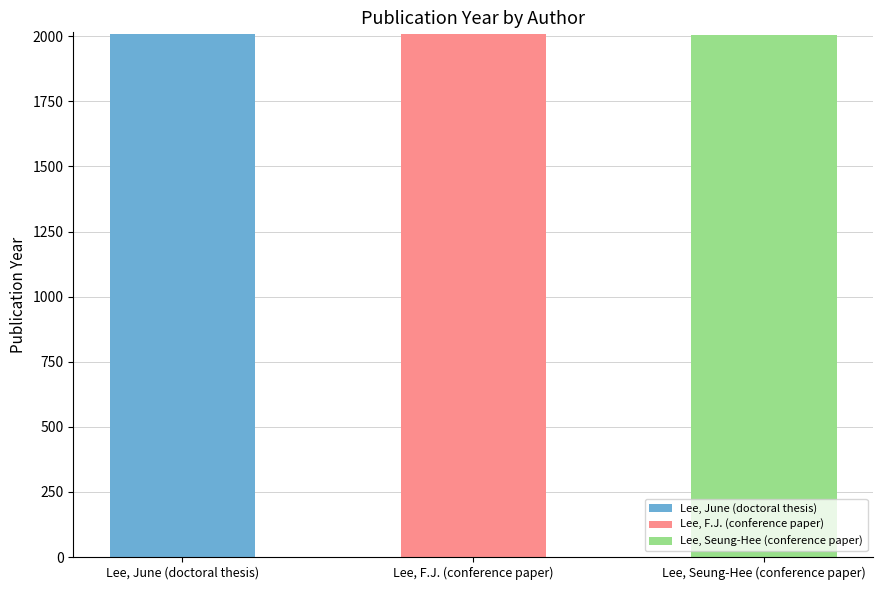

What is the label of the 1st bar from the left?

Lee, June (doctoral thesis)